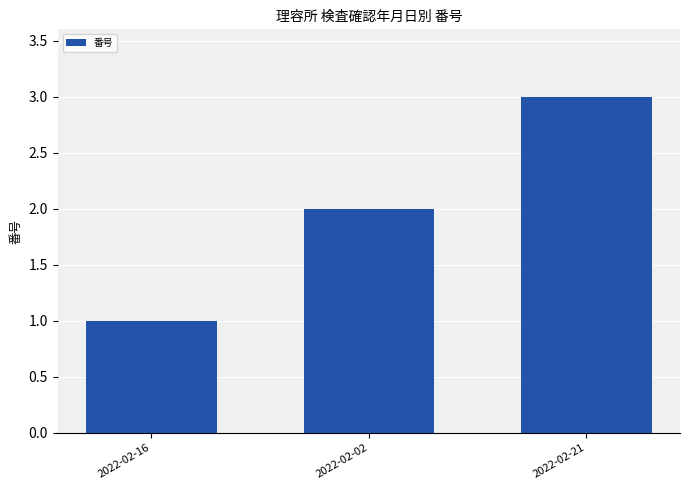

Approximately how many times larger is the value at 2022-02-16 compared to 2022-02-21?

0.3